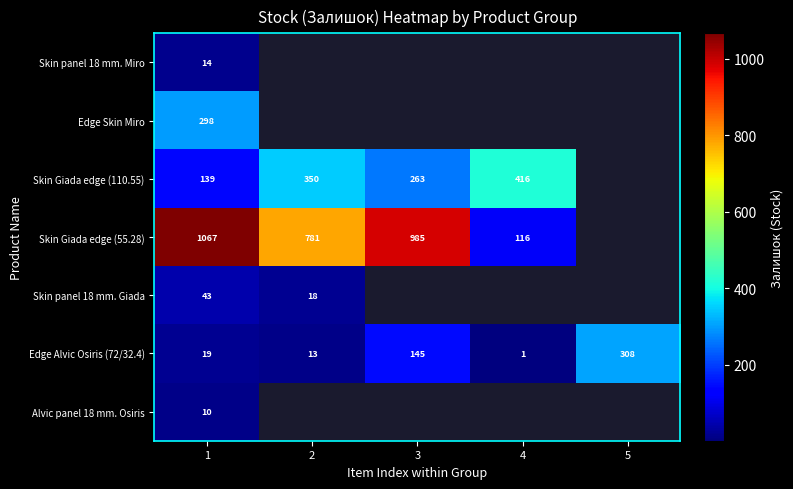

What value does the Edge Alvic Osiris (72/32.4) series have at 5, to the nearest 5?

310